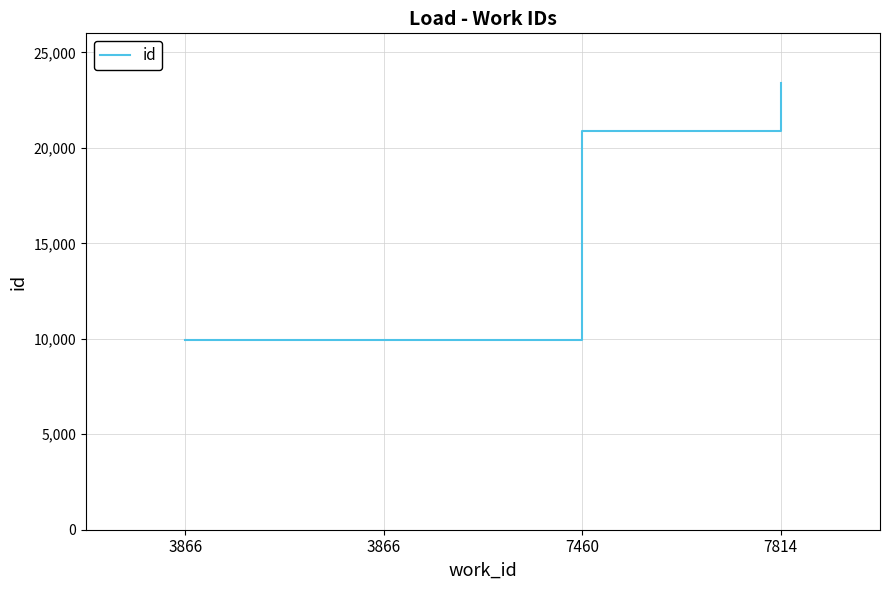

Count the number of data series in this chart.

1